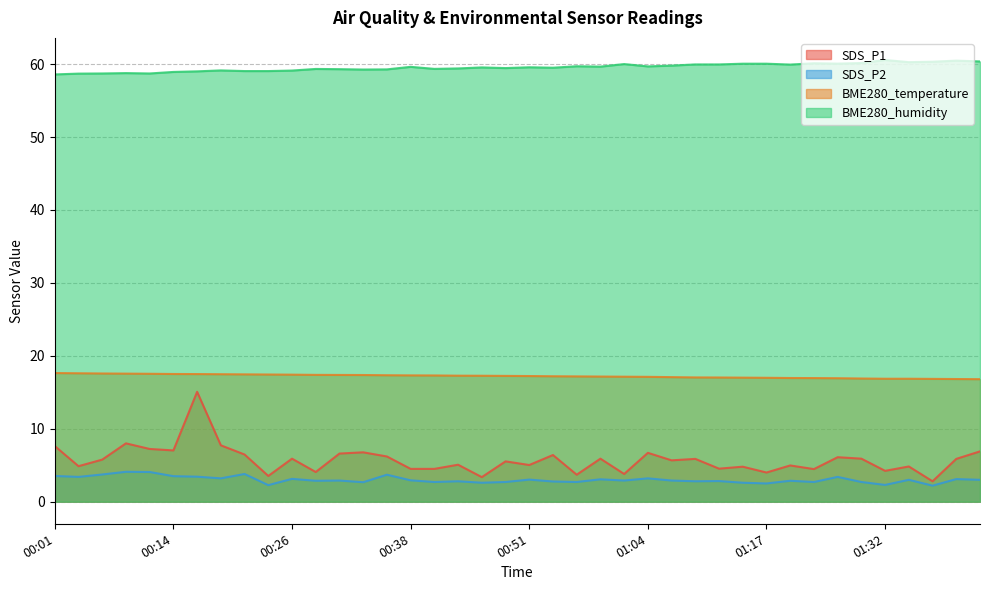

What is the sum of all BME280_temperature values?

688.7